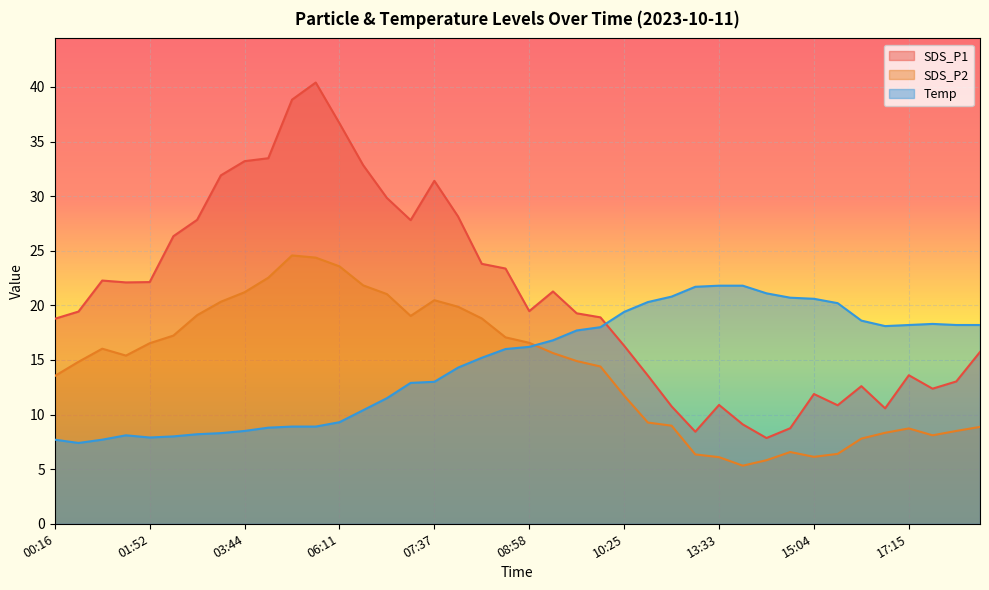

Reading right to left, extract all data points from this chart.

SDS_P1: 15.7	13.0	12.4	13.6	10.6	12.6	10.8	11.9	8.8	7.8	9.1	10.9	8.4	10.8	13.6	16.3	18.9	19.3	21.3	19.5	23.4	23.8	28.1	31.4	27.8	29.8	32.8	36.7	40.4	38.8	33.5	33.2	31.9	27.8	26.3	22.1	22.1	22.3	19.4	18.8
SDS_P2: 8.9	8.5	8.1	8.7	8.3	7.8	6.4	6.1	6.6	5.8	5.3	6.1	6.3	9.0	9.3	11.7	14.4	14.9	15.6	16.6	17.1	18.8	19.9	20.5	19.0	21.0	21.8	23.6	24.4	24.6	22.5	21.2	20.3	19.1	17.2	16.5	15.4	16.0	14.8	13.5
Temp: 18.2	18.2	18.3	18.2	18.1	18.6	20.2	20.6	20.7	21.1	21.8	21.8	21.7	20.8	20.3	19.4	18.0	17.7	16.8	16.2	16.0	15.2	14.3	13.0	12.9	11.5	10.4	9.3	8.9	8.9	8.8	8.5	8.3	8.2	8.0	7.9	8.1	7.7	7.4	7.7